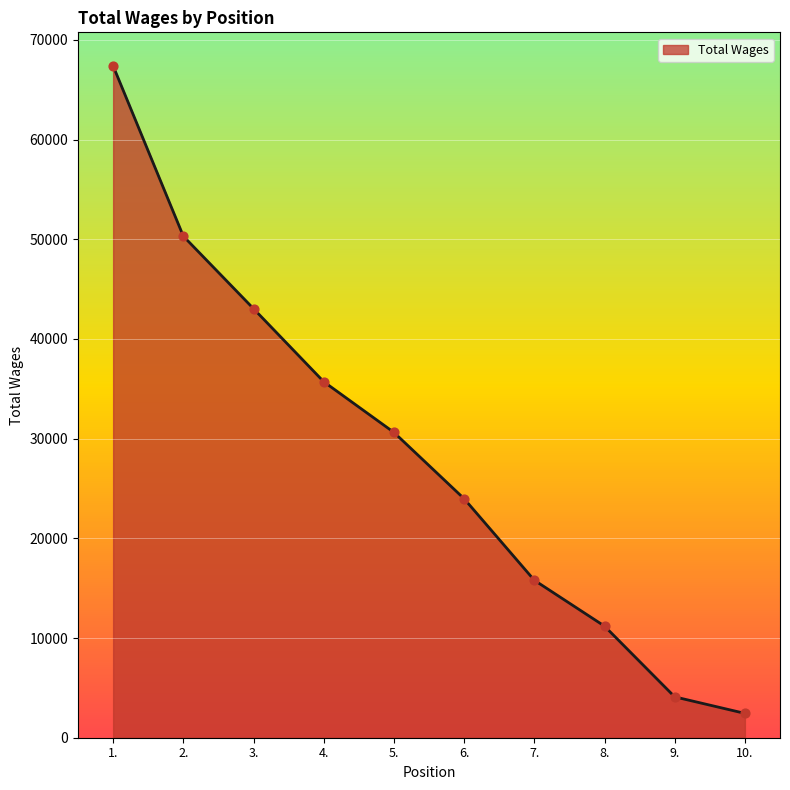

What is the change in value from 2. to 4.?

-14599